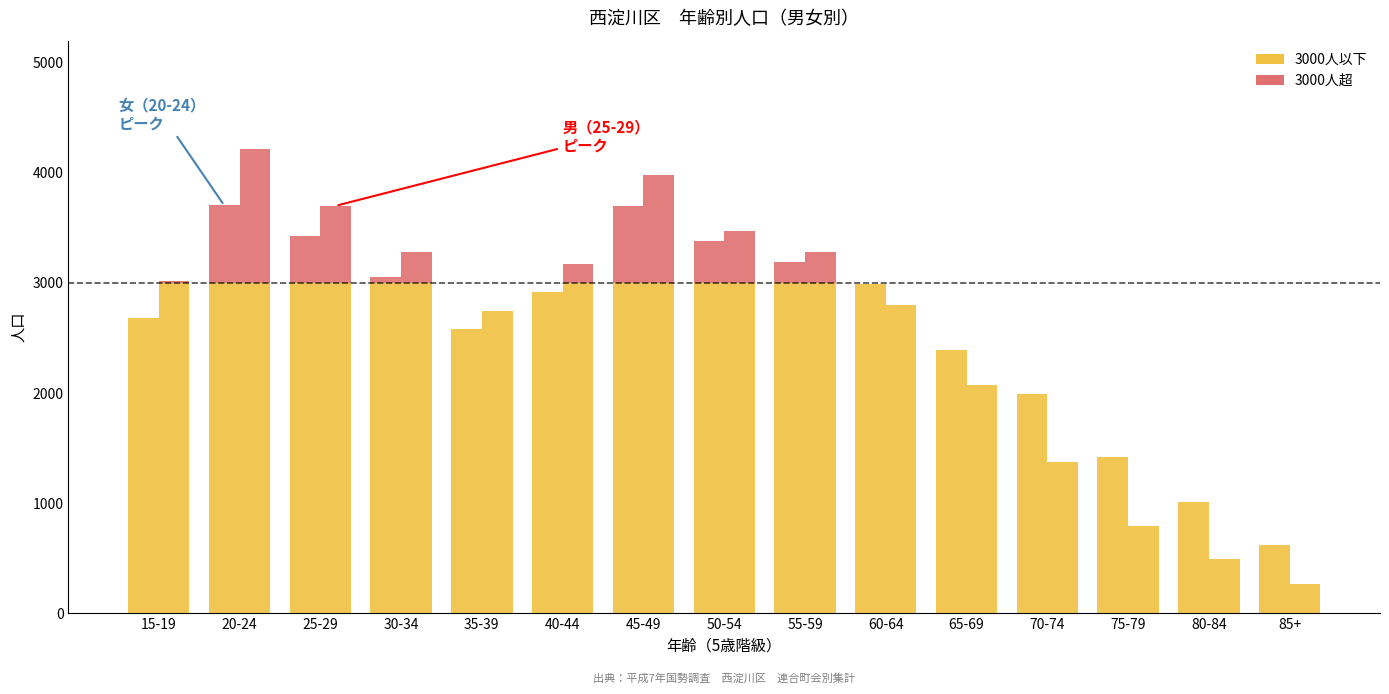

True or false: 総数（男） has a value of 101 at 85+.

False